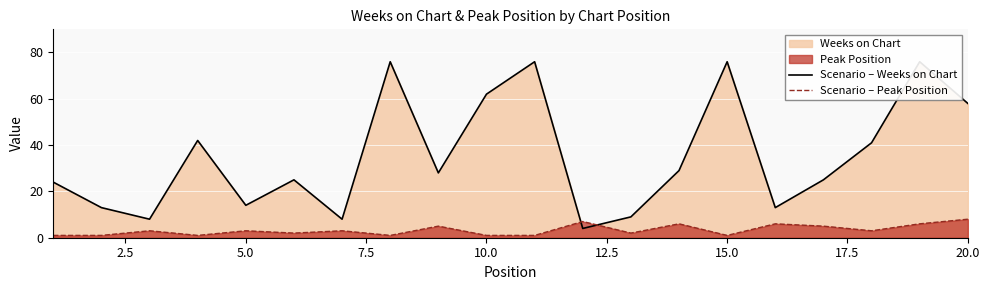

Which series has the largest total across all categories?

Scenario – Weeks on Chart